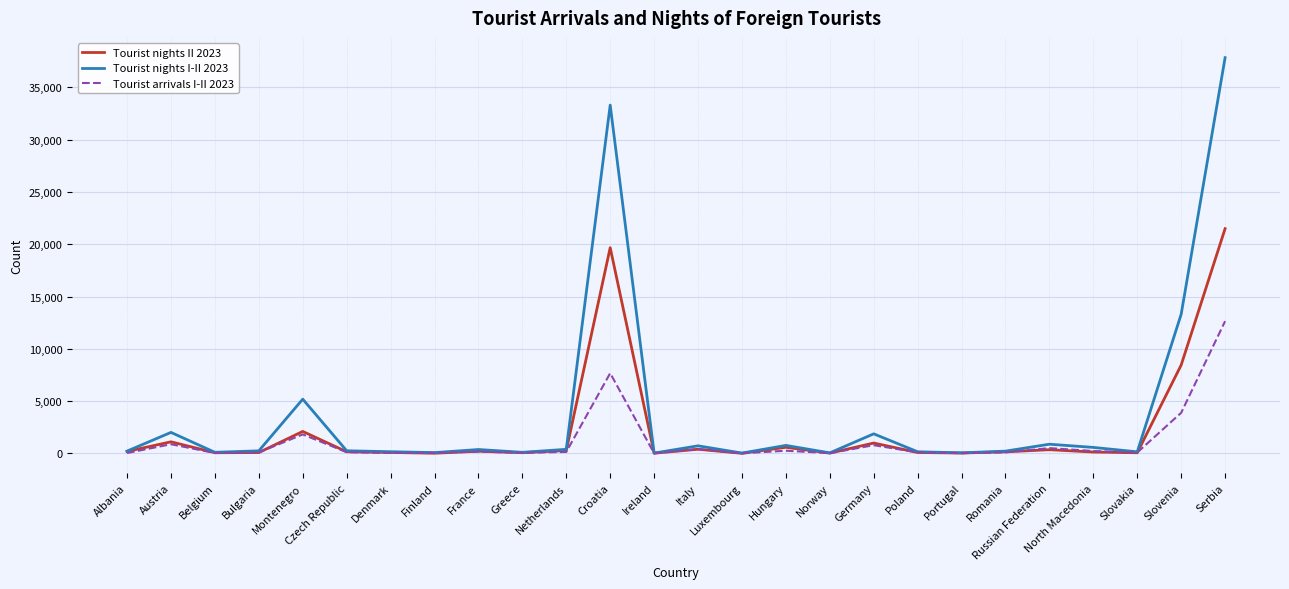

How many values in the Tourist nights I-II 2023 series are below 259?

13